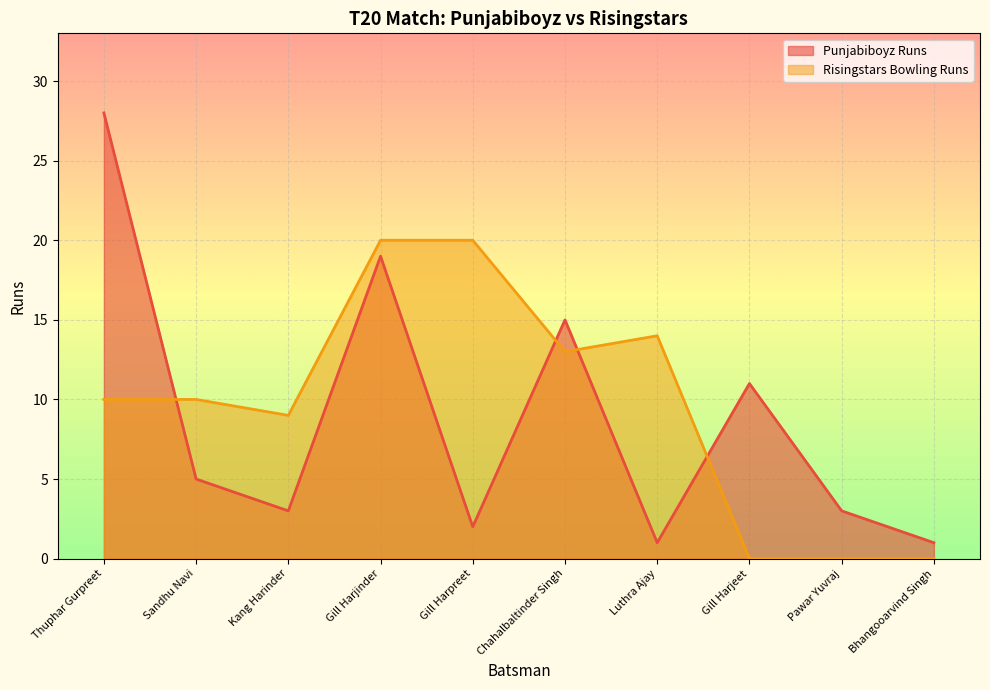

Where is Punjabiboyz Runs nearest to the value 14?

Chahalbaltinder Singh